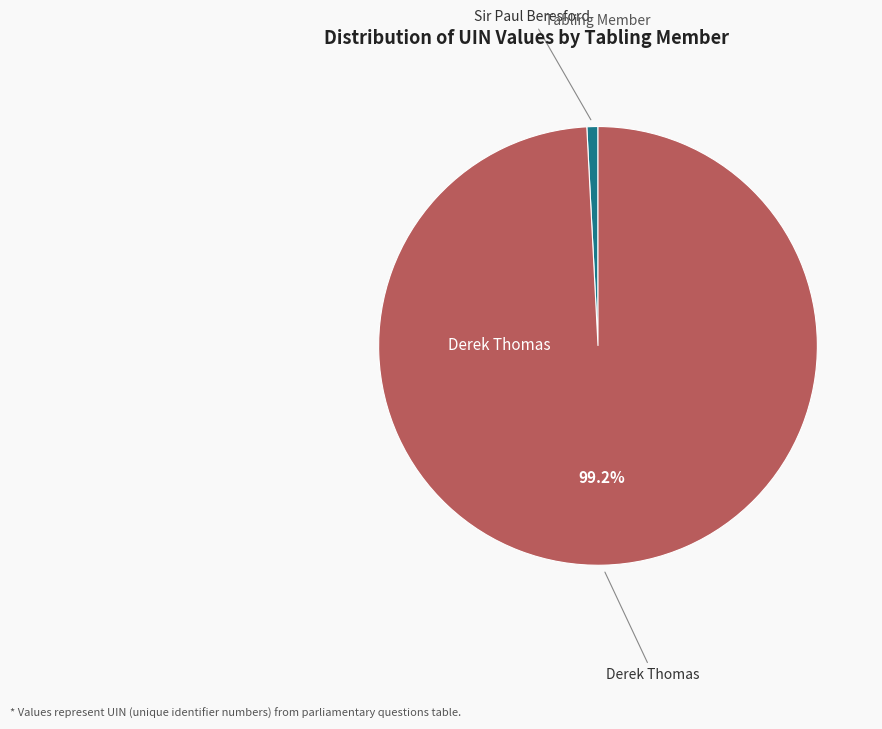

Does any single category account for the majority?

Yes